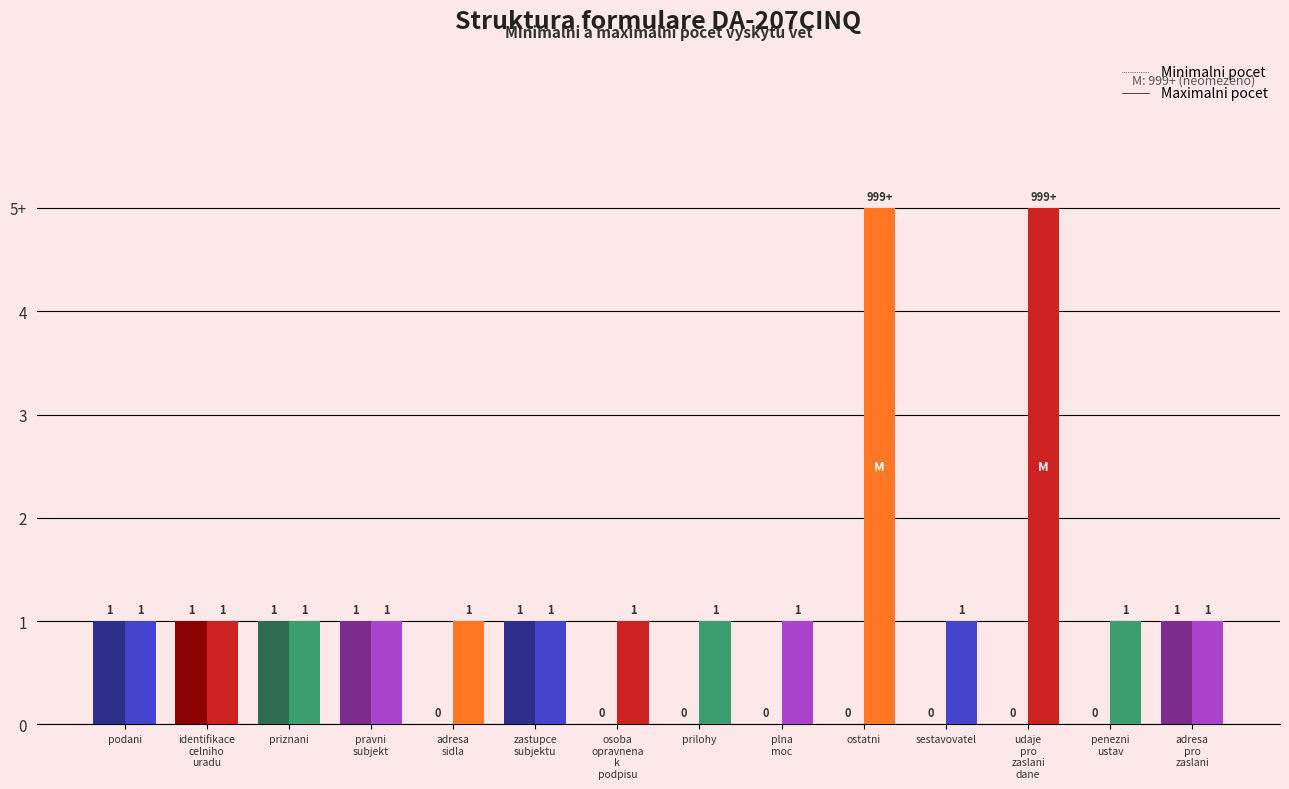

Are the bars grouped side by side (vs. stacked)?

Yes